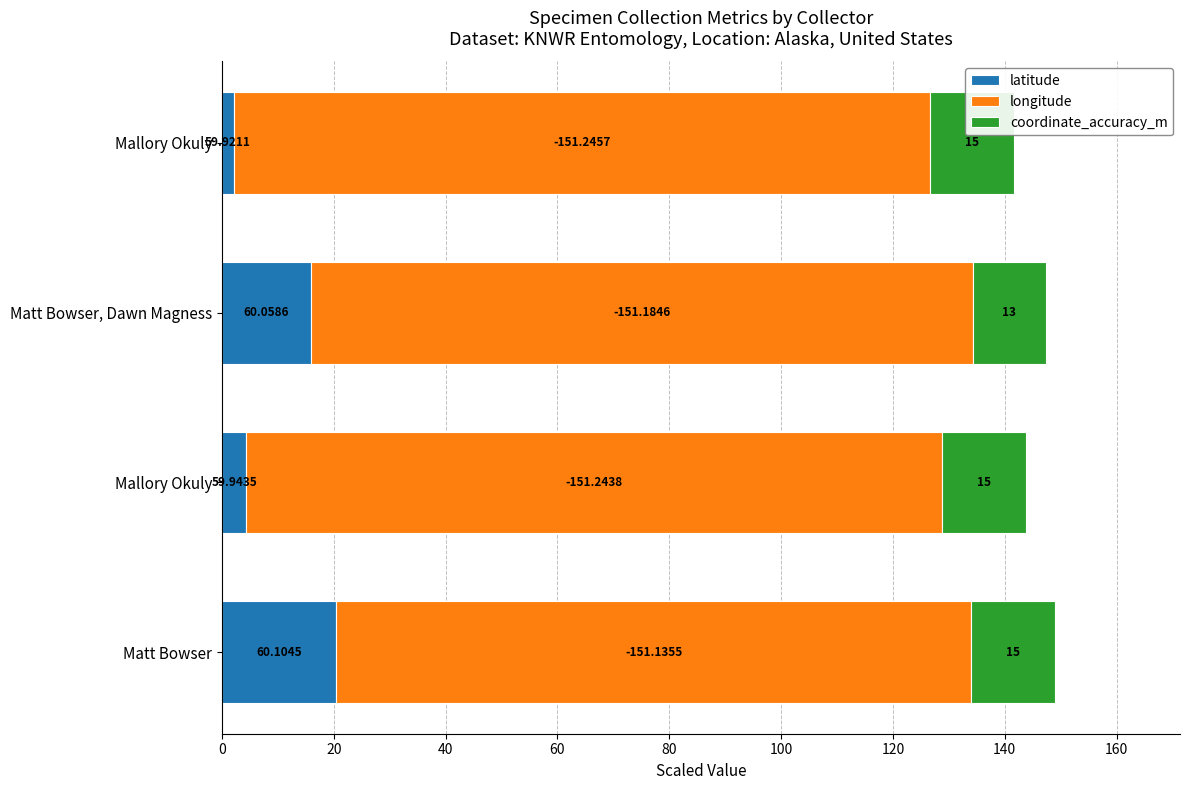

What are all the series names shown in the legend?

latitude, longitude, coordinate_accuracy_m